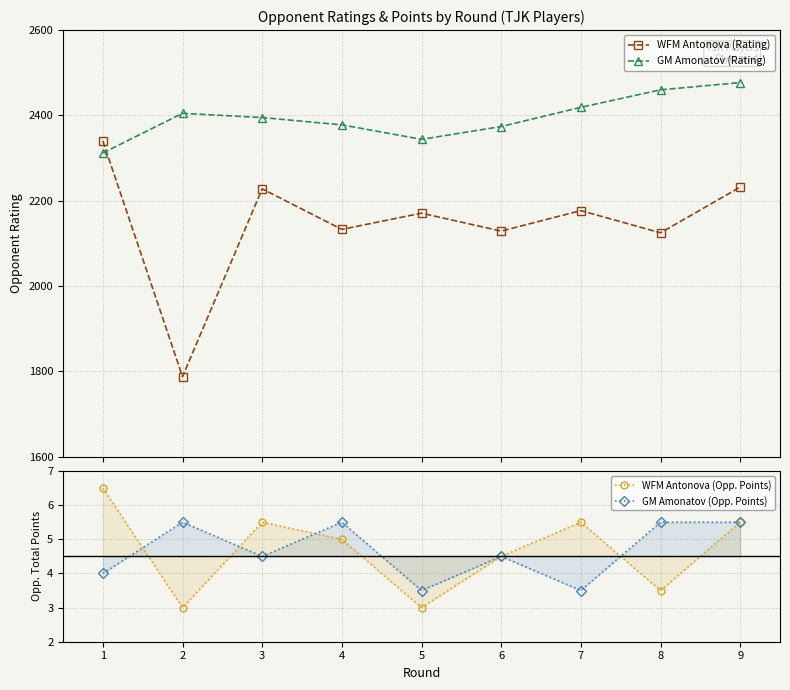

How many lines are shown in the chart?

4